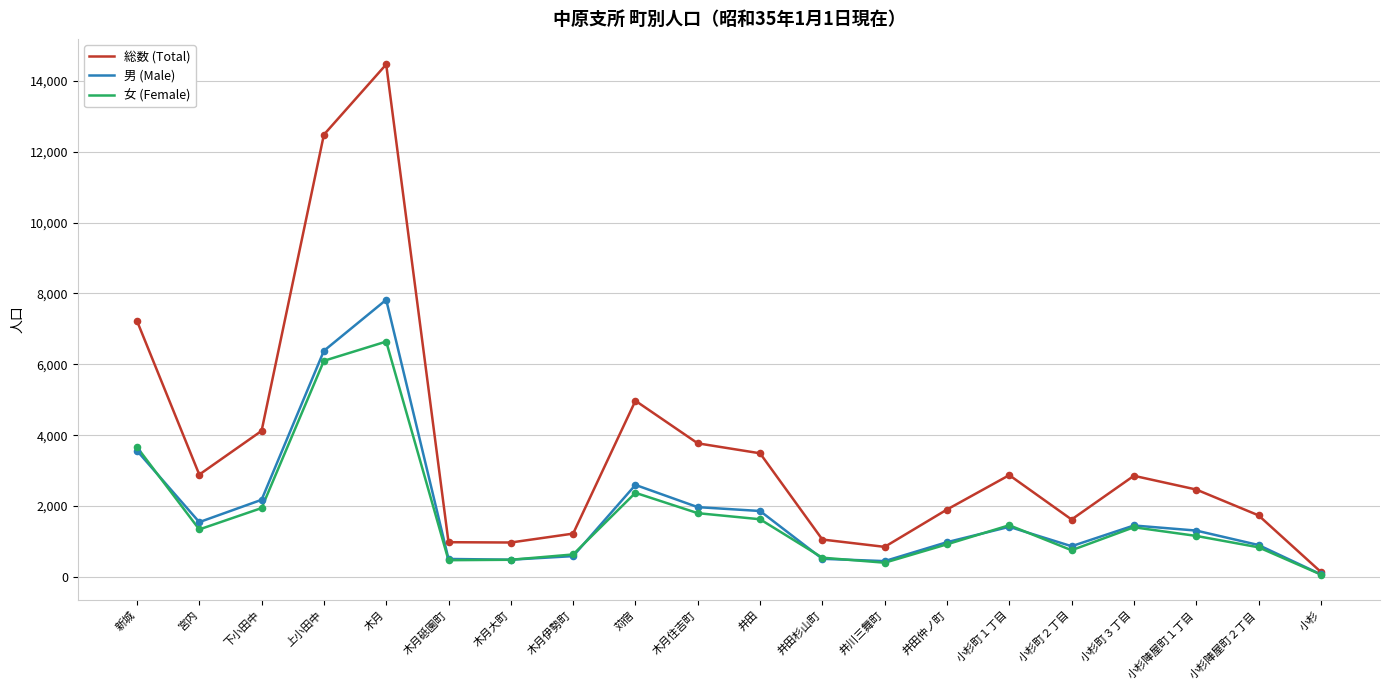

At how many categories does at least one series exceed 8955?

2